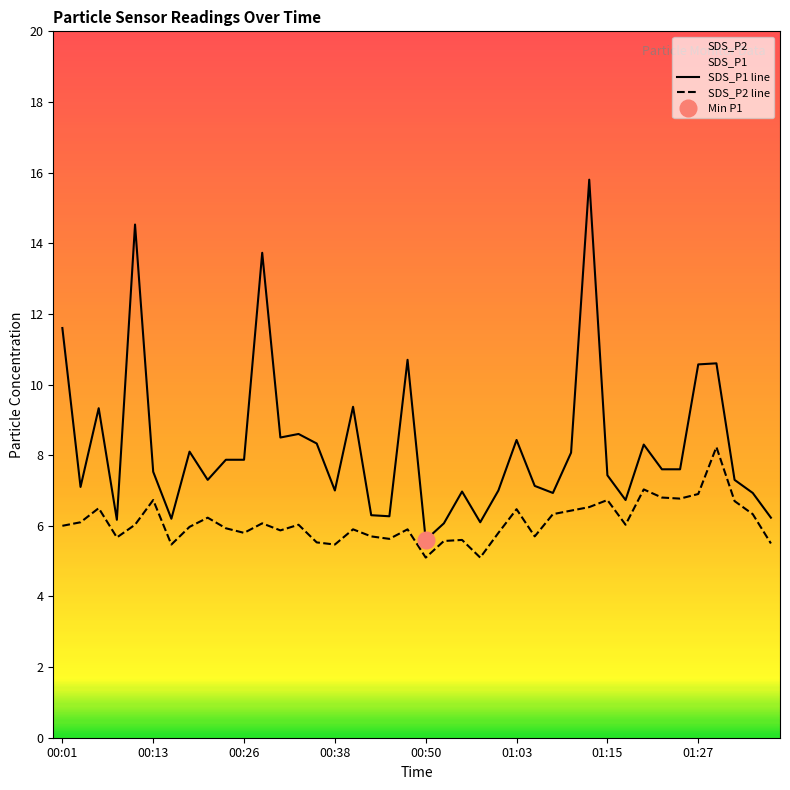

True or false: SDS_P1 line and SDS_P2 line cross at least once.

False